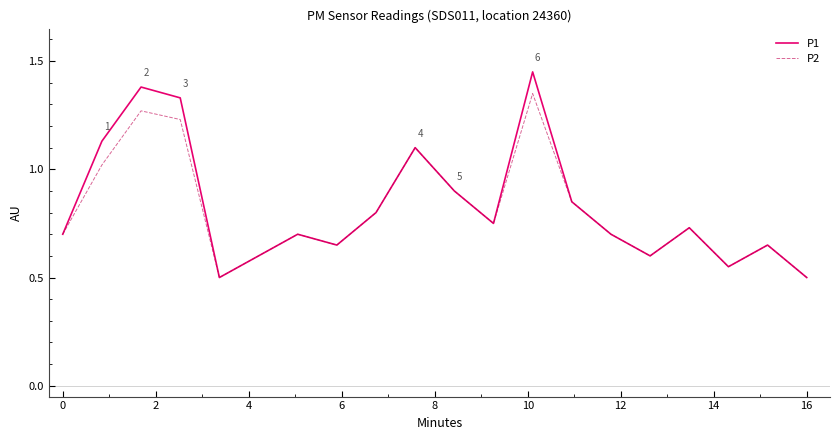

What is the minimum value for P1?

0.5